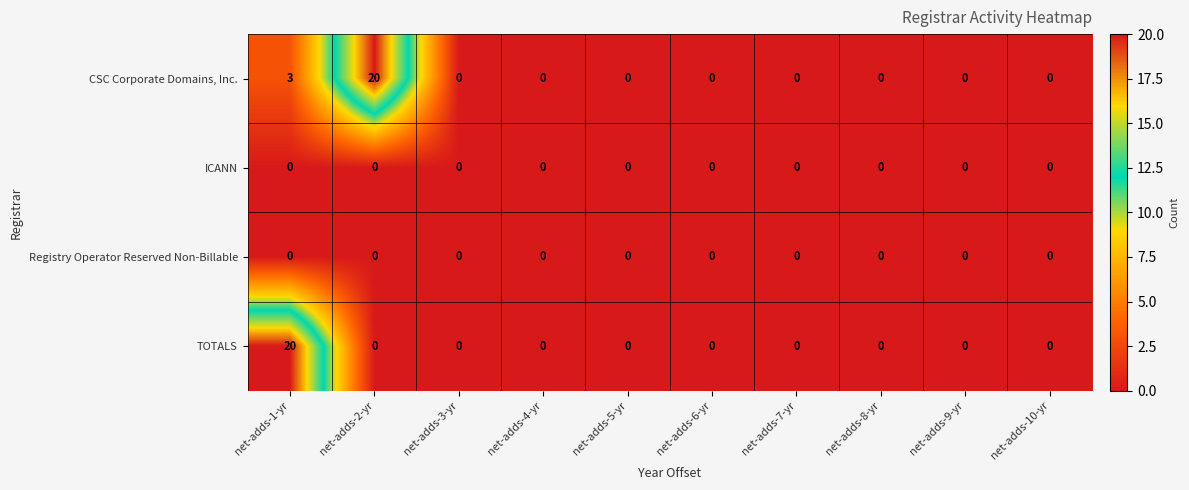

Is it true that TOTALS equals 8 at net-adds-1-yr?

False